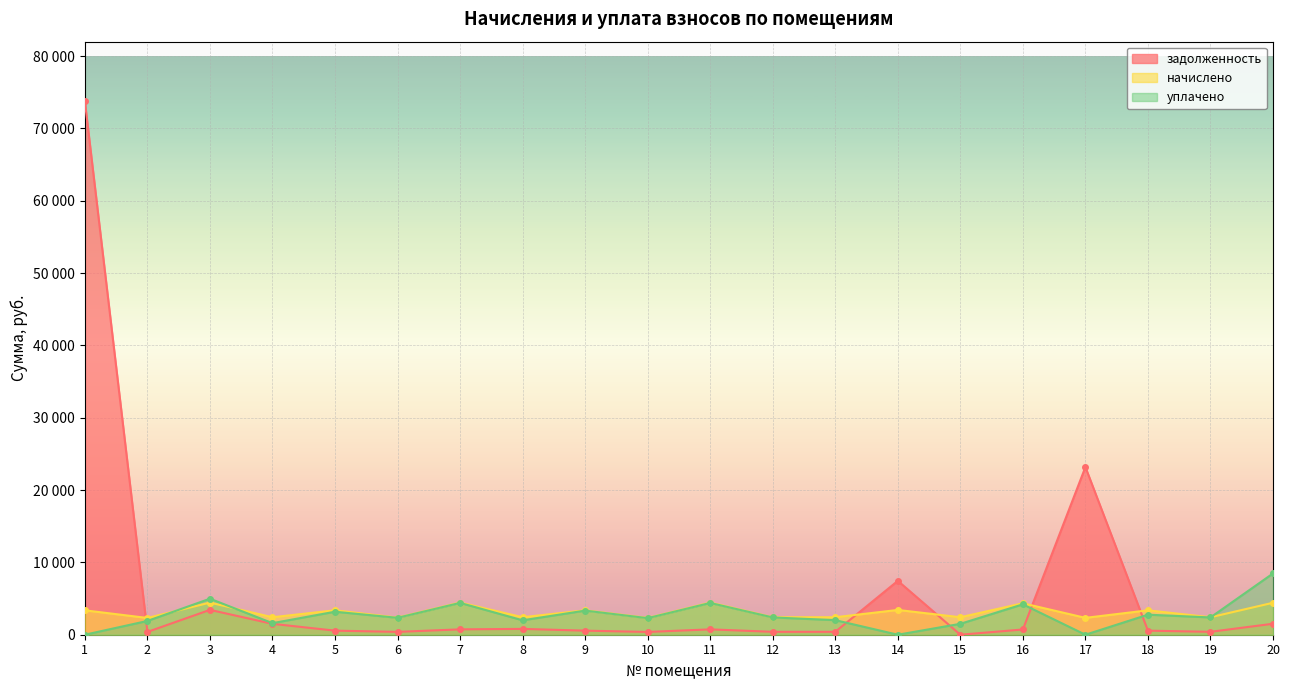

Is it true that начислено equals 2417.2 at 19?

True